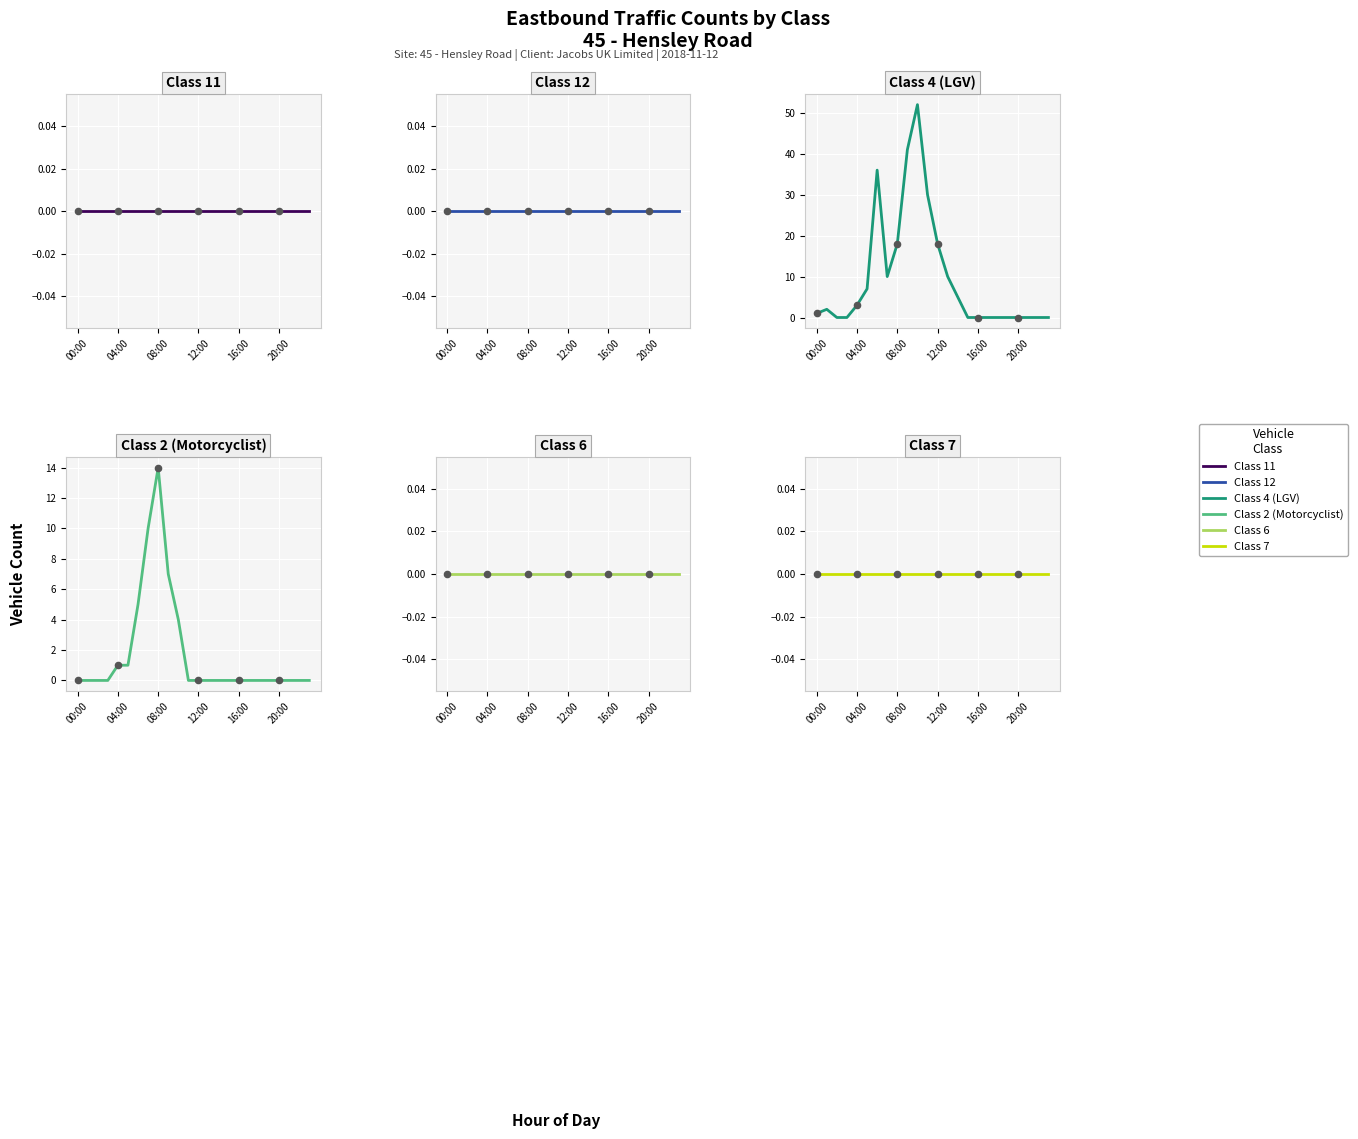

What is the total value across all series at 08:00?

32